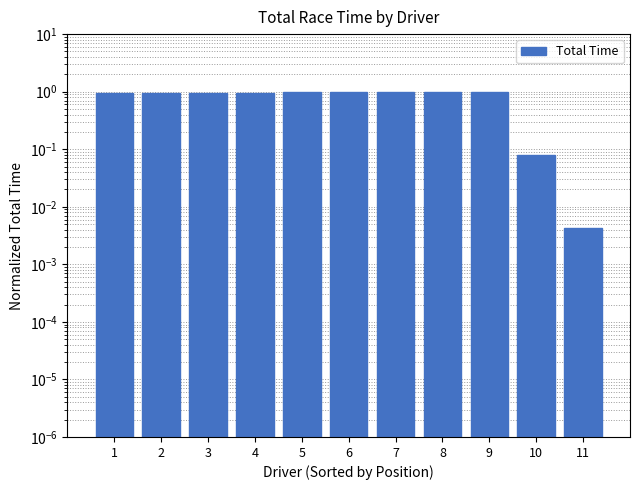

Reading left to right, what are all the values shown in this chart?

1.0	1.0	1.0	1.0	1.0	1.0	1.0	1.0	1.0	0.1	0.0